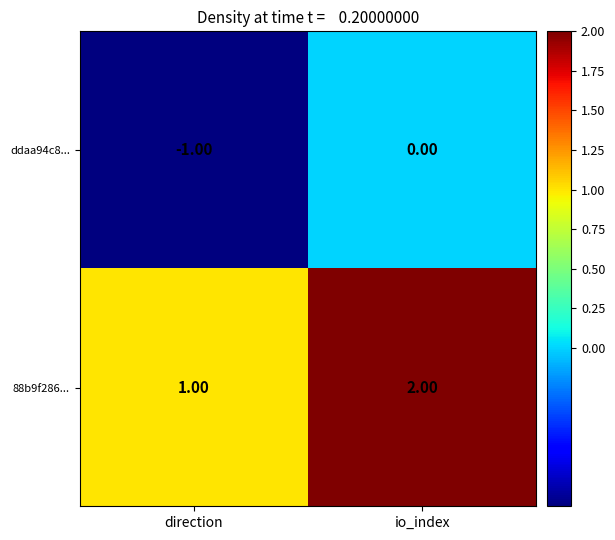

At which category is the sum across all series the highest?

io_index